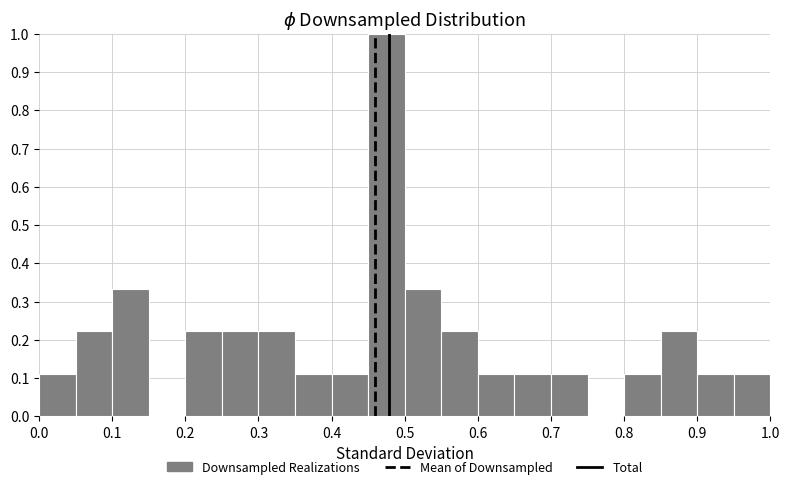

Reading left to right, list every bar in this chart as the range it spans on the x-axis followed by its height. The values are not printed on the chart, so give them approximately, as read against the axis.

0.00 to 0.05: 0.11
0.05 to 0.10: 0.22
0.10 to 0.15: 0.33
0.15 to 0.20: 0
0.20 to 0.25: 0.22
0.25 to 0.30: 0.22
0.30 to 0.35: 0.22
0.35 to 0.40: 0.11
0.40 to 0.45: 0.11
0.45 to 0.50: 1.00
0.50 to 0.55: 0.33
0.55 to 0.60: 0.22
0.60 to 0.65: 0.11
0.65 to 0.70: 0.11
0.70 to 0.75: 0.11
0.75 to 0.80: 0
0.80 to 0.85: 0.11
0.85 to 0.90: 0.22
0.90 to 0.95: 0.11
0.95 to 1.00: 0.11